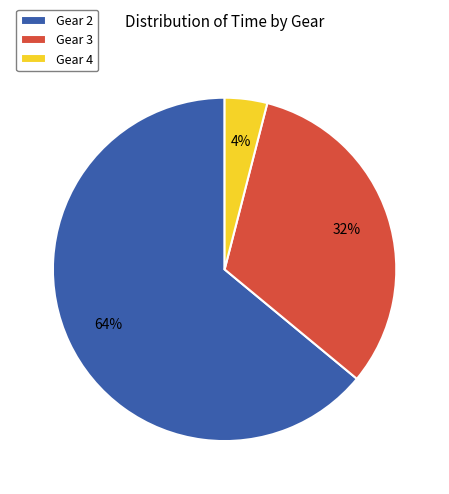

Do Gear 2 and Gear 3 together represent more than half of the pie?

Yes